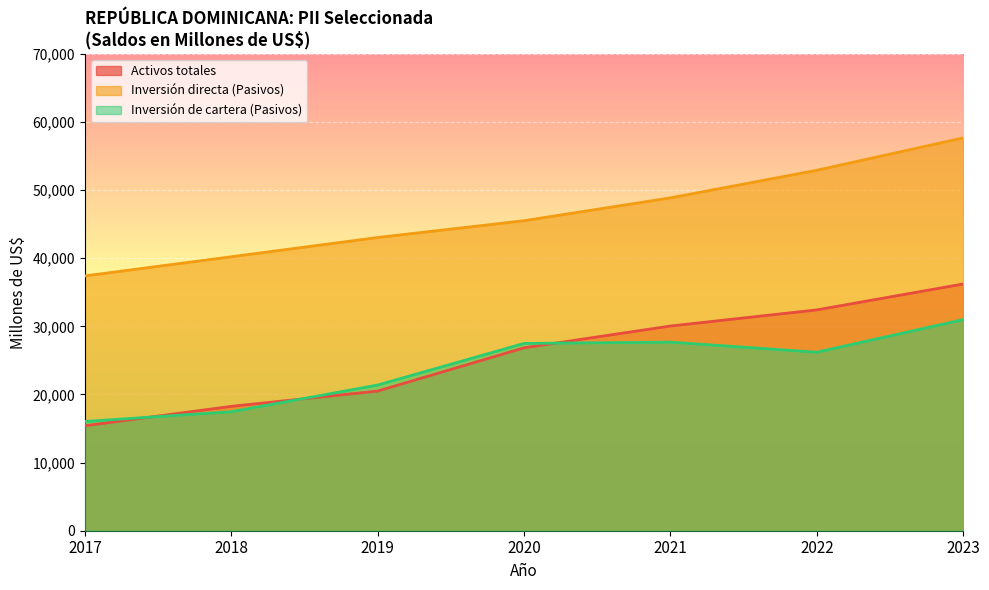

Count the number of categories in the chart.

7